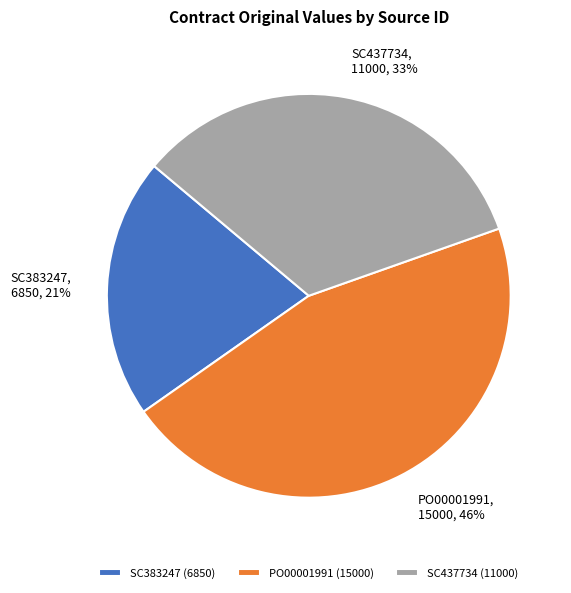

Is there a majority slice in this chart?

No